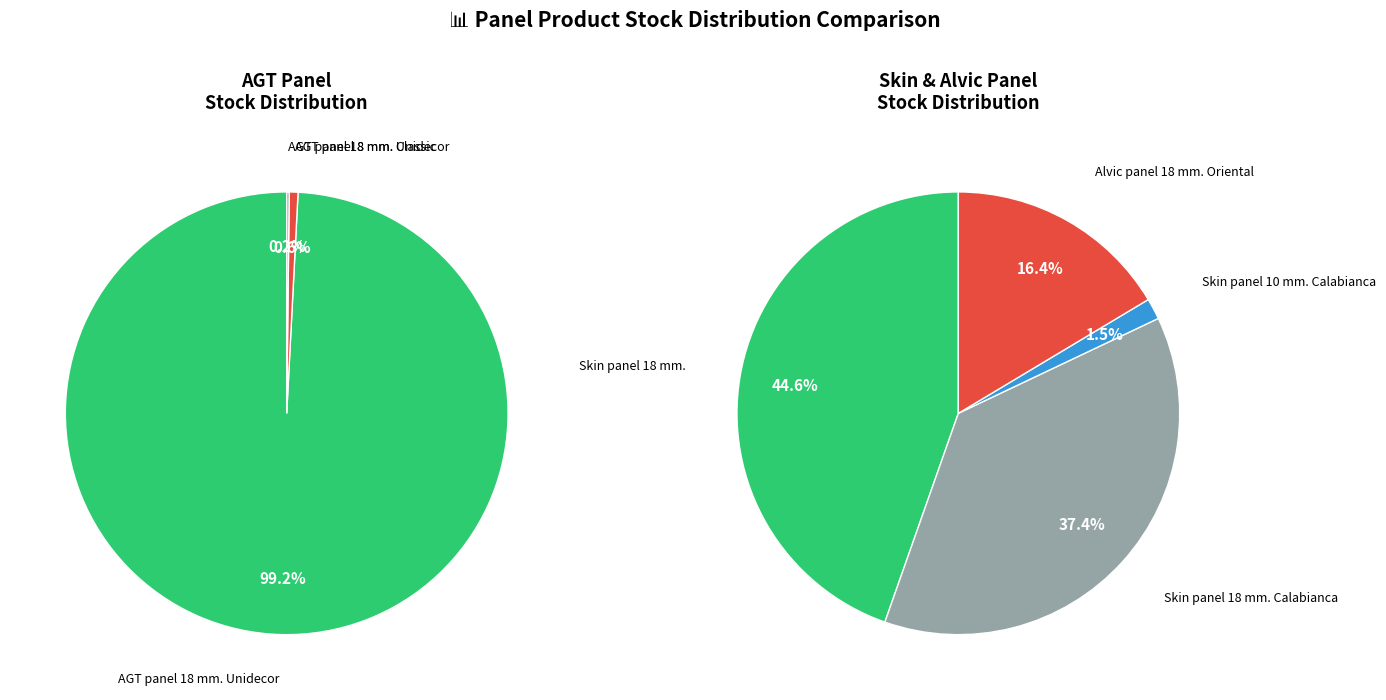

Rank the categories by value from highest to lowest.

AGT panel 18 mm. Unidecor, Skin panel 18 mm., Skin panel 18 mm. Calabianca, Alvic panel 18 mm. Oriental, AGT panel 8 mm. Unidecor, Skin panel 10 mm. Calabianca, AGT panel 18 mm. Classic